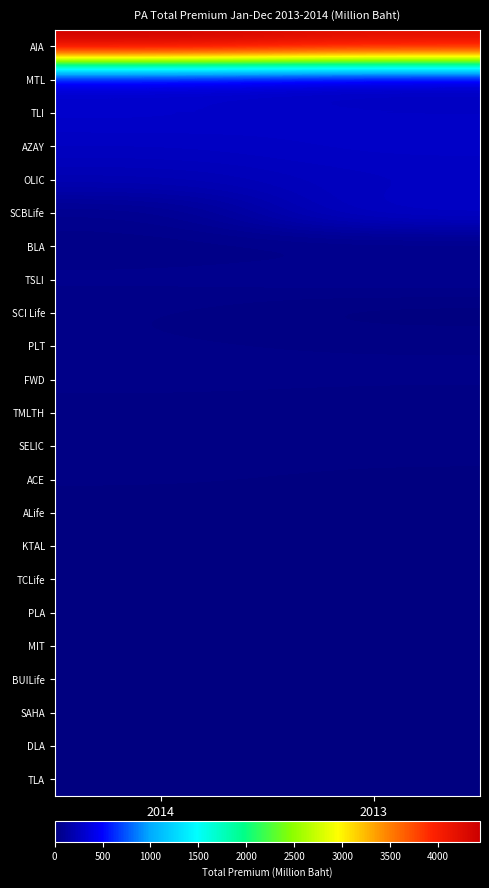

Rank the series by their maximum value, from lowest to highest.

DLA, BUILife, SAHA, MIT, PLA, TCLife, ALife, KTAL, TLA, ACE, SELIC, TMLTH, SCI Life, PLT, BLA, FWD, TSLI, OLIC, MTL, AZAY, SCBLife, TLI, AIA